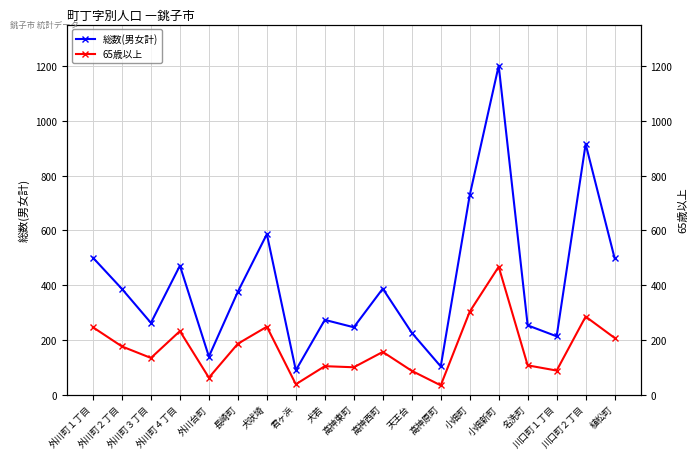

What is the difference between the highest and lowest values at 犬若?

169